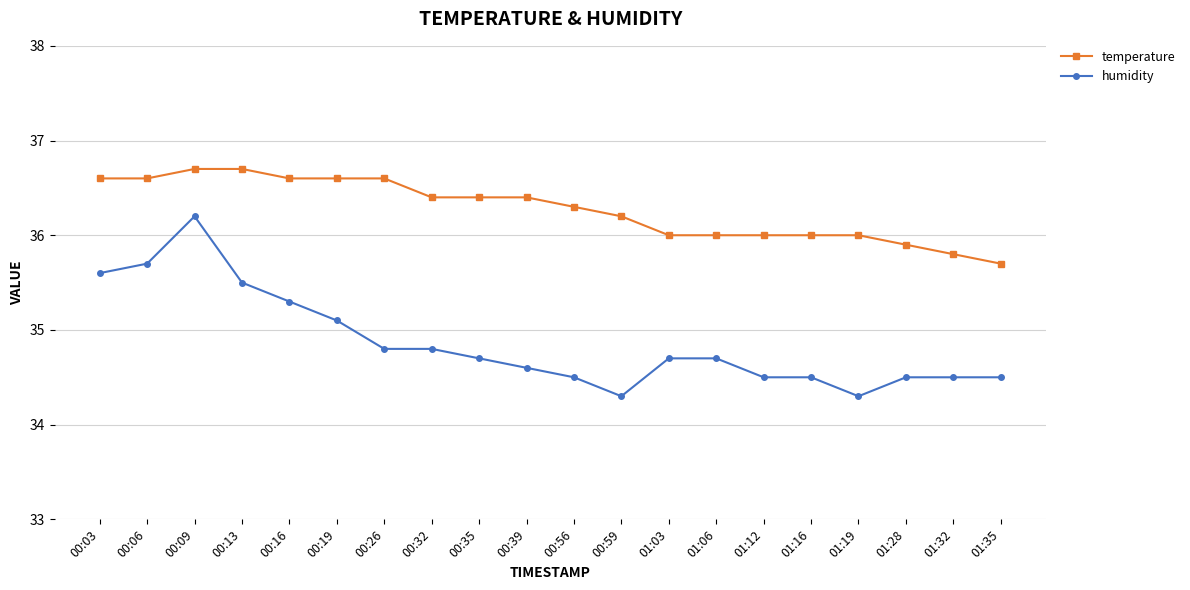

What is the label of the 11th point from the left?

00:56